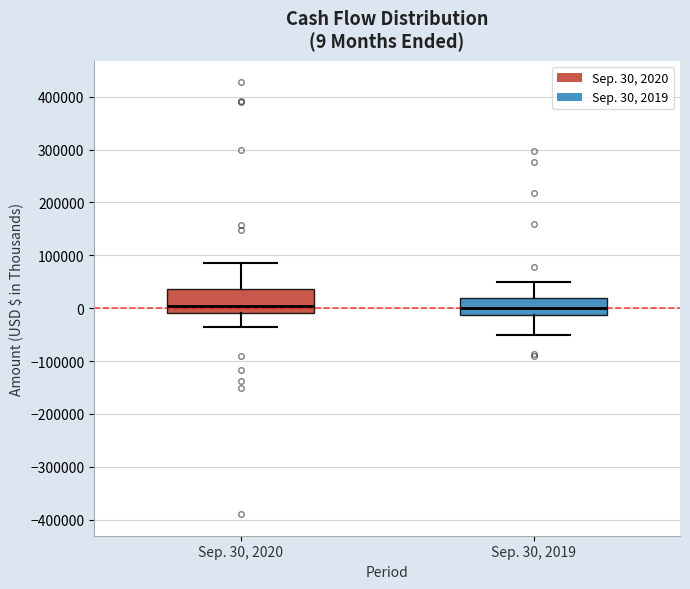

Comparing the boxes themselves (not the whiskers), which one is the tallest?

Sep. 30, 2020